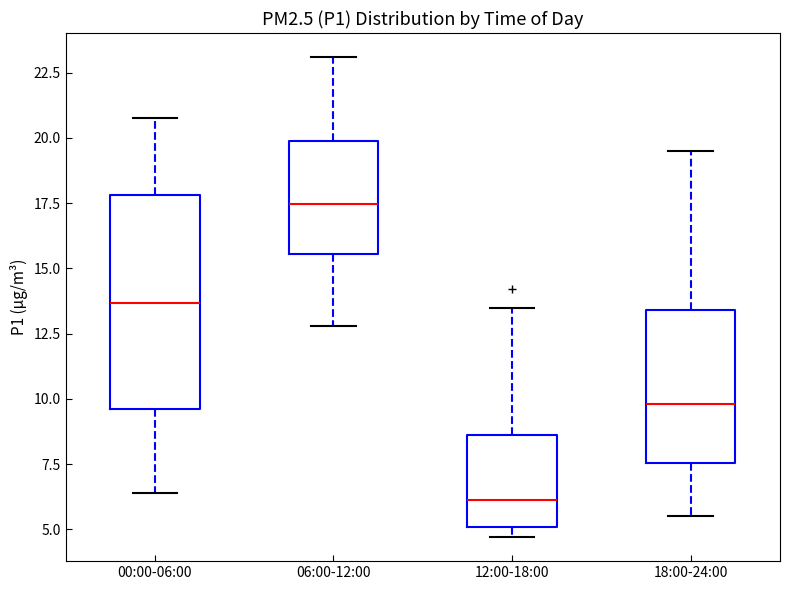

Reading left to right, transcribe this box plot: for each box, give where its median line is, the range the box spans, and where its two whiskers end, as read against the y-axis. The values are not printed on the chart, so give them approximately, as read against the axis.

00:00-06:00: median 13.5, box 9.5 to 18.0, whiskers 6.5 to 21.0
06:00-12:00: median 17.5, box 15.5 to 20.0, whiskers 13.0 to 23.0
12:00-18:00: median 6.0, box 5.0 to 8.5, whiskers 4.5 to 13.5
18:00-24:00: median 10.0, box 7.5 to 13.5, whiskers 5.5 to 19.5